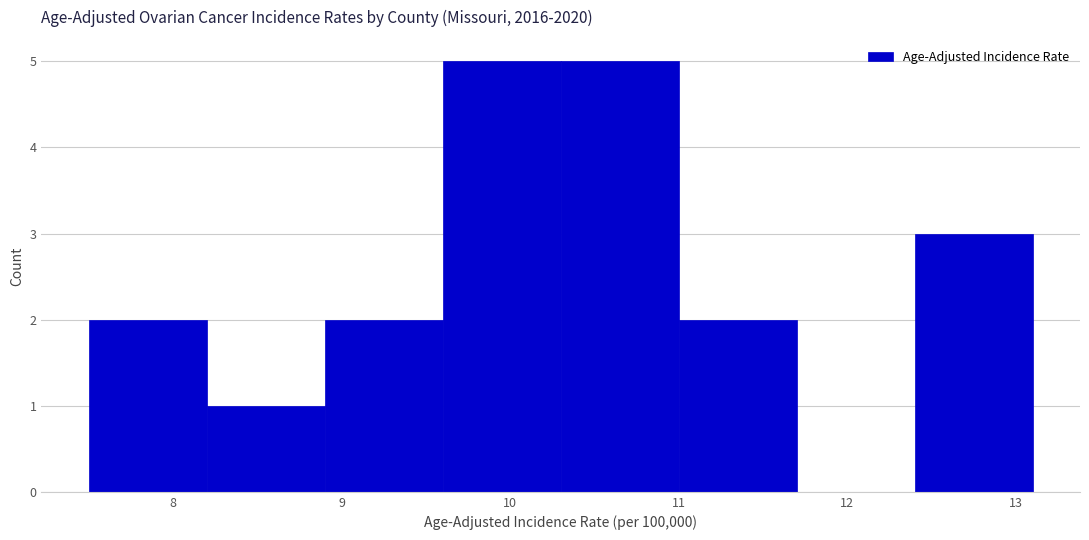

What is the height of the bar covering 8.9 to 9.6 on the x-axis? The values are not printed on the chart, so give them approximately, as read against the axis.

2